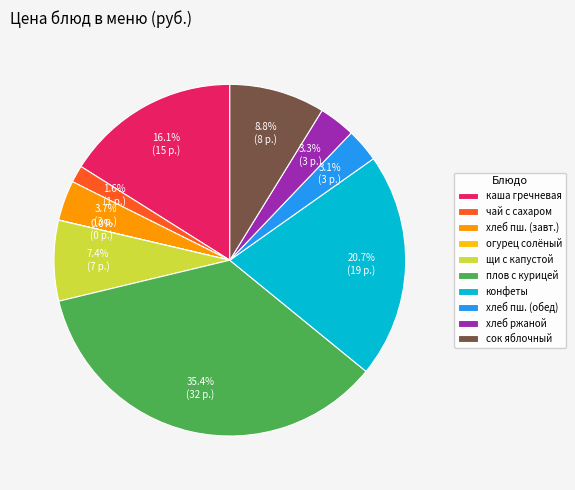

Which has a higher value, щи с капустой or конфеты?

конфеты